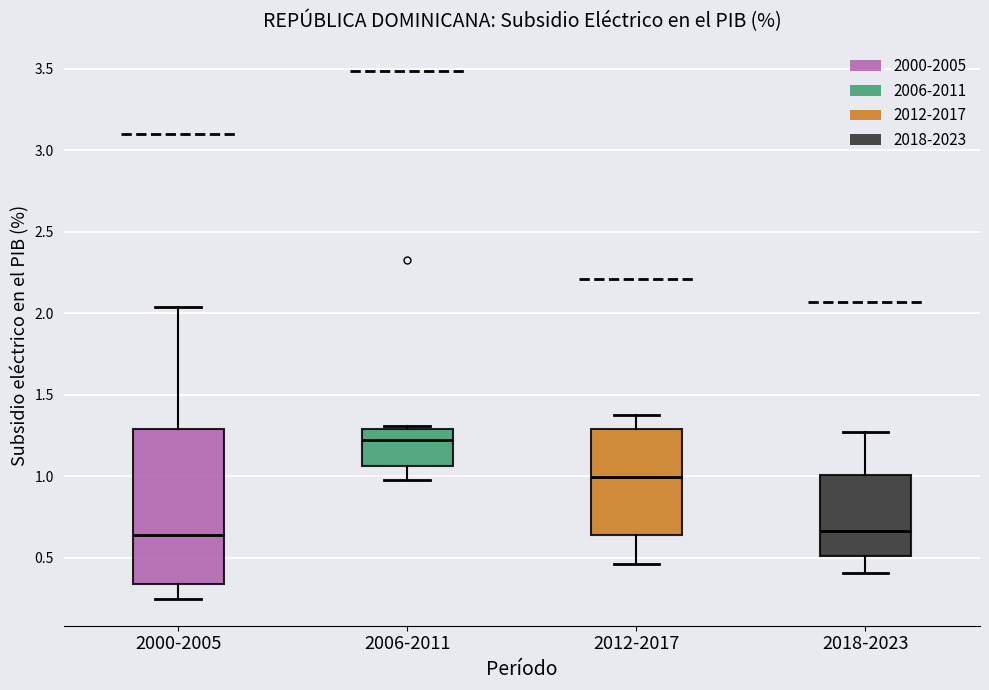

Where does the lower whisker of the box for 2006-2011 end on the y-axis? The values are not printed on the chart, so give them approximately, as read against the axis.

1.00